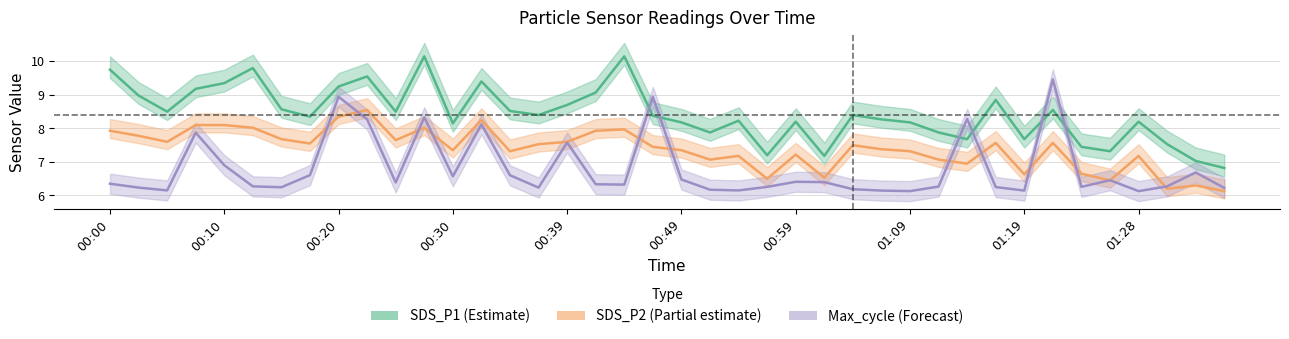

Rank the series at 25 from lowest to highest value.

Max_cycle (norm), SDS_P2, SDS_P1